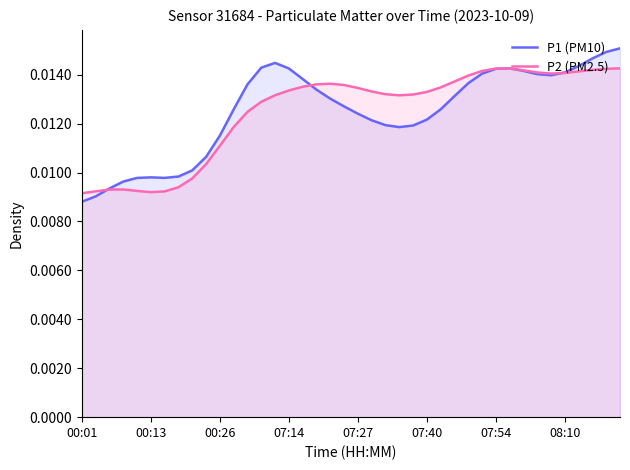

What are all the series names shown in the legend?

P1 (PM10), P2 (PM2.5)